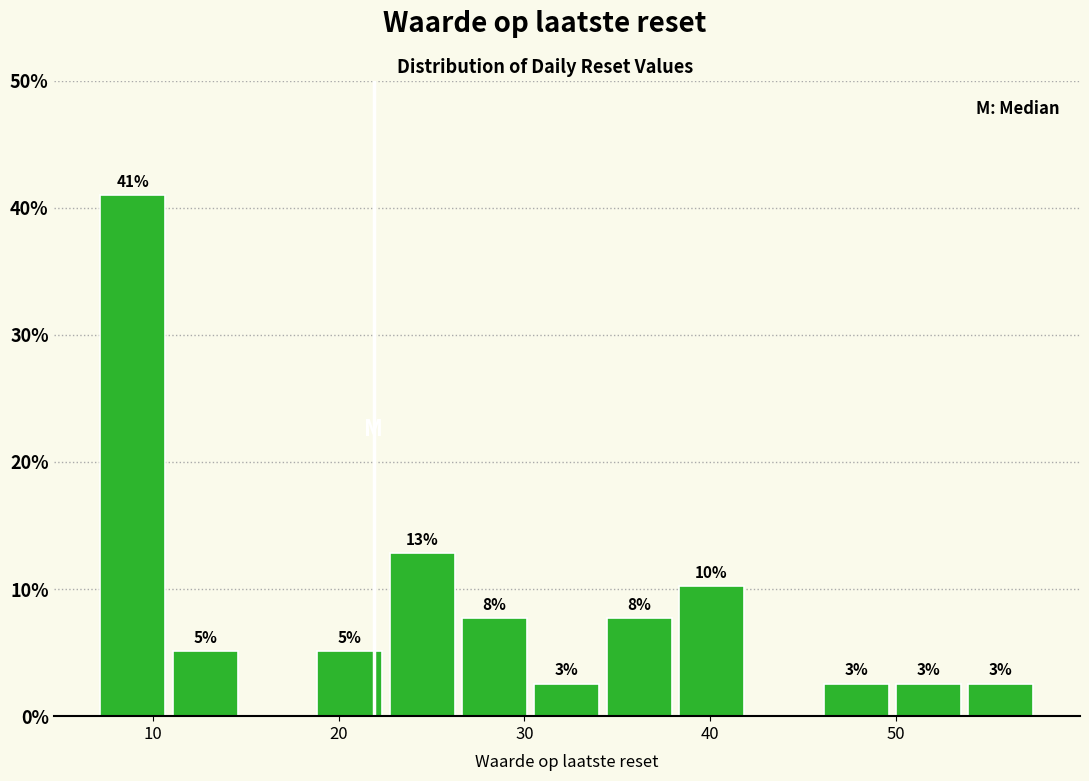

Read against the x-axis, roughly where is the centre of the tallest bar?

9